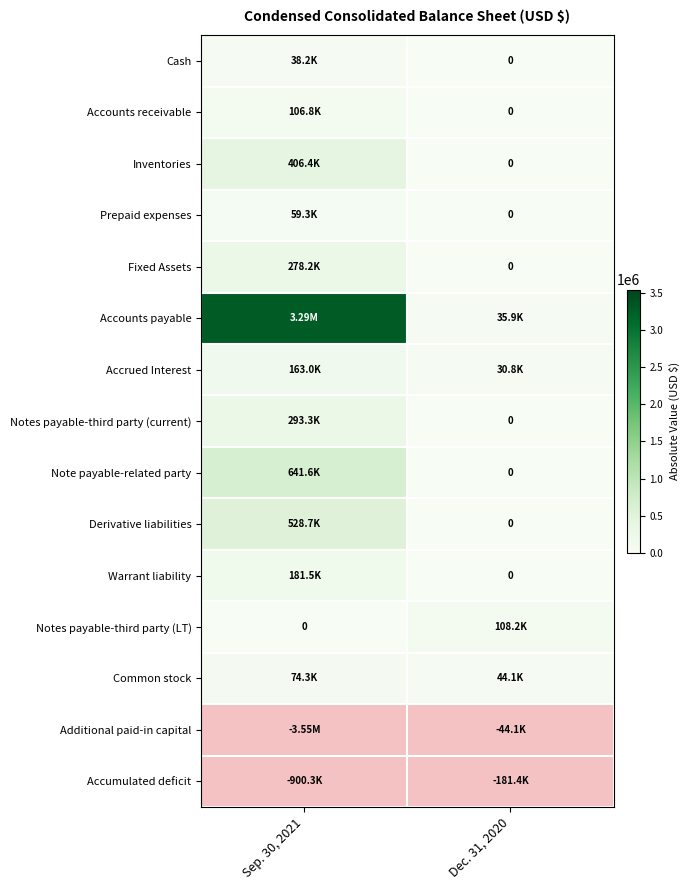

At how many categories does at least one series exceed 444586?

1